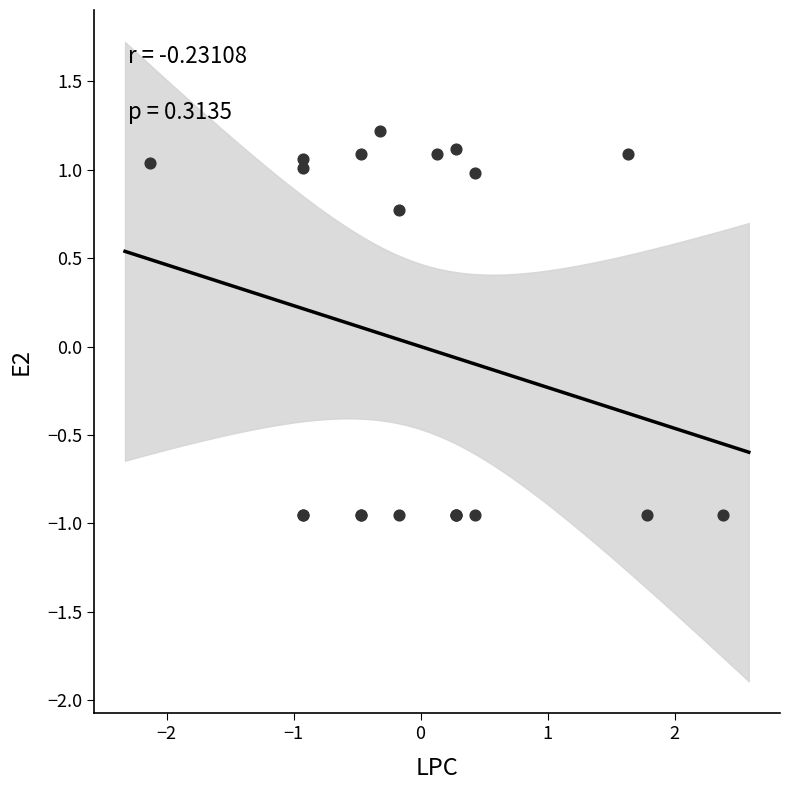

What Y value in the scatter plot is closest to 0?

0.8